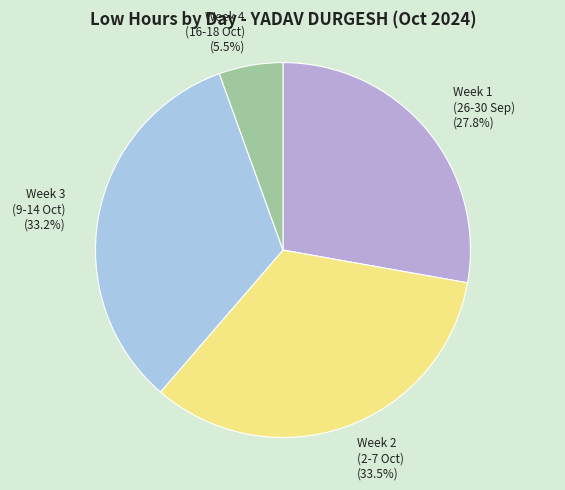

Between Week 1 (26-30 Sep) and Week 4 (16-18 Oct), which is larger?

Week 1 (26-30 Sep)